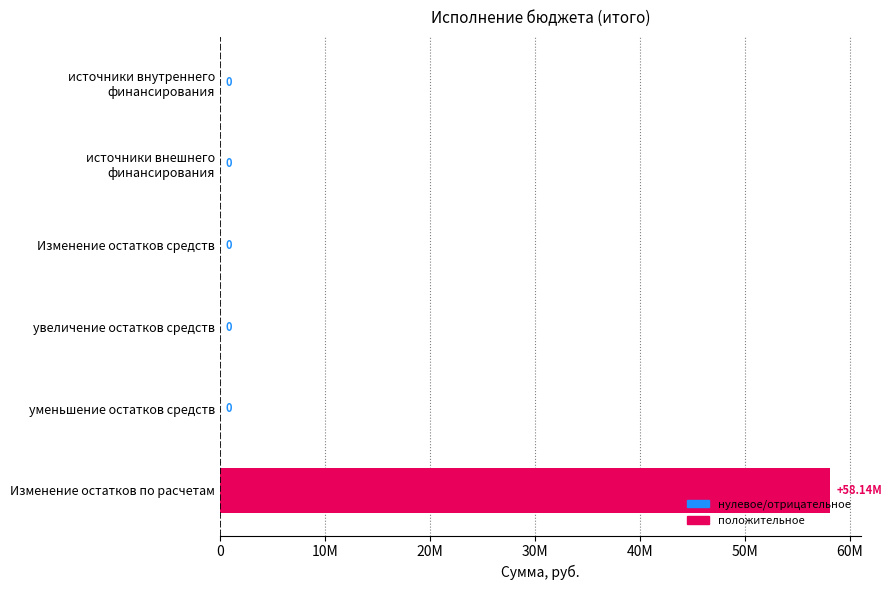

Does the chart contain stacked bars?

No